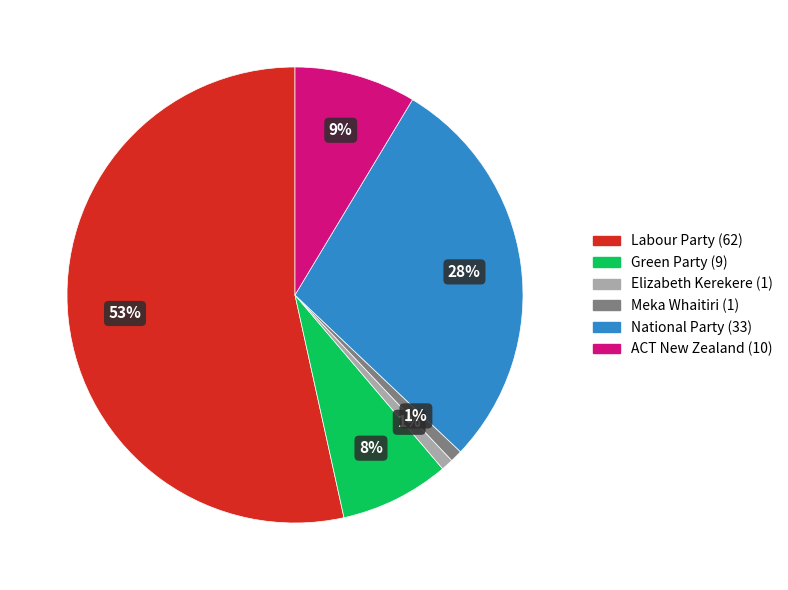

To the nearest percent, what is the combined percentage of Green Party (9) and National Party (33)?

36%